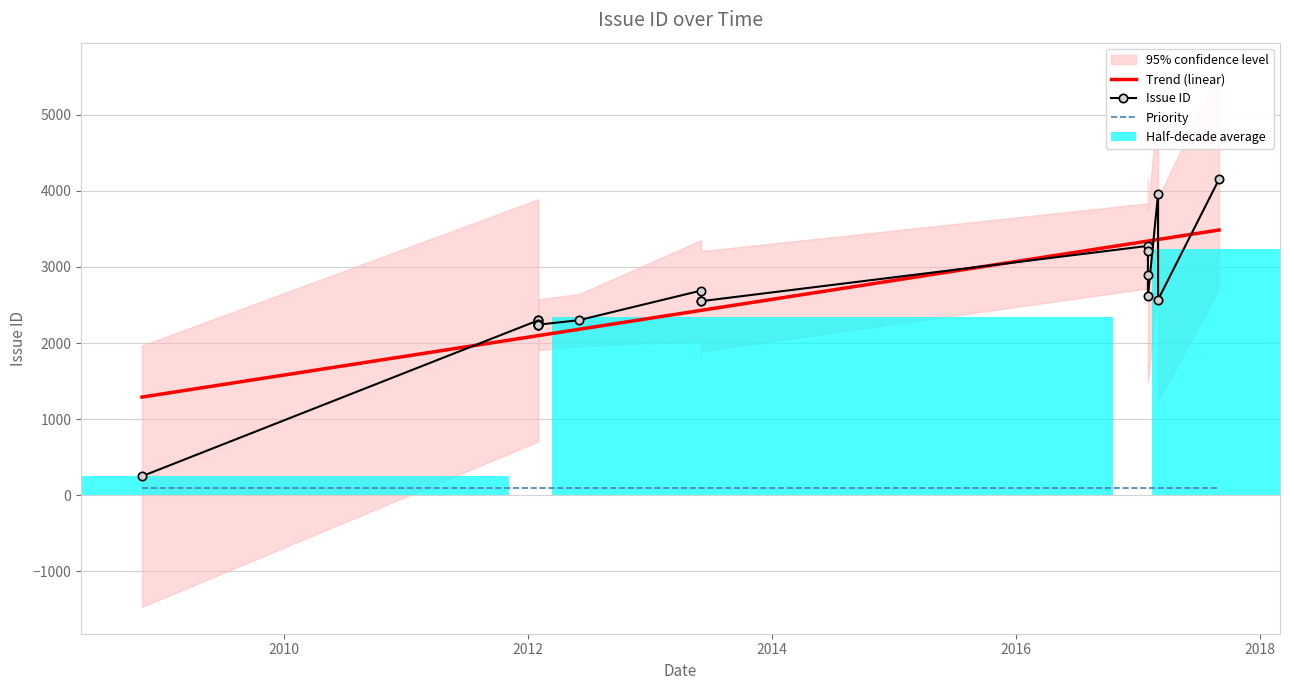

Where is Priority nearest to the value 100?

2013-06-12